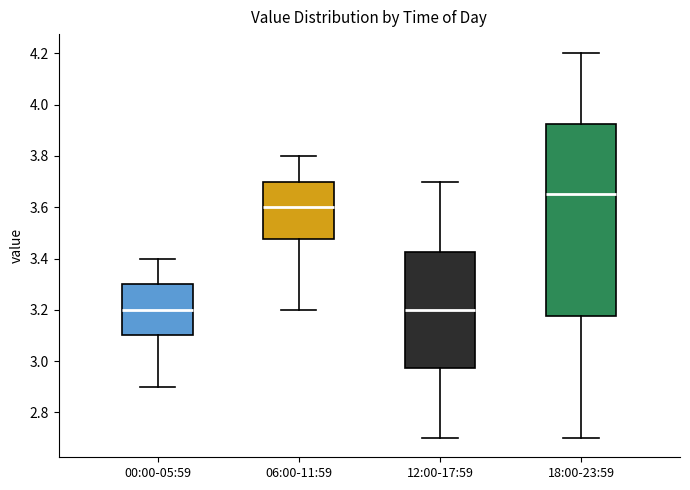

Reading left to right, transcribe this box plot: for each box, give where its median line is, the range the box spans, and where its two whiskers end, as read against the y-axis. The values are not printed on the chart, so give them approximately, as read against the axis.

00:00-05:59: median 3.20, box 3.10 to 3.30, whiskers 2.90 to 3.40
06:00-11:59: median 3.60, box 3.48 to 3.70, whiskers 3.20 to 3.80
12:00-17:59: median 3.20, box 2.98 to 3.42, whiskers 2.70 to 3.70
18:00-23:59: median 3.66, box 3.18 to 3.92, whiskers 2.70 to 4.20